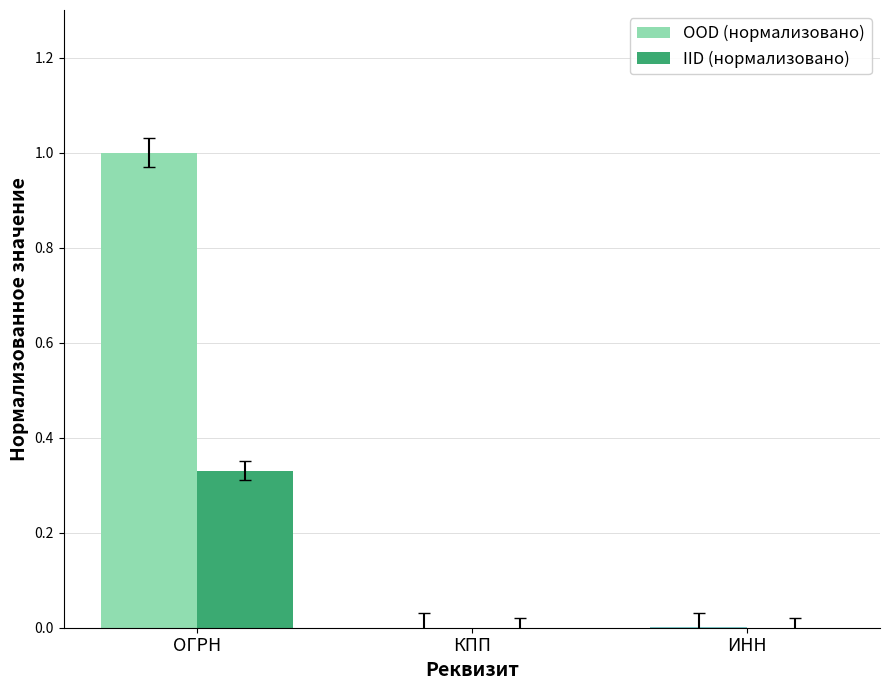

Is it true that IID (нормализовано) equals 0.2 at ОГРН?

False